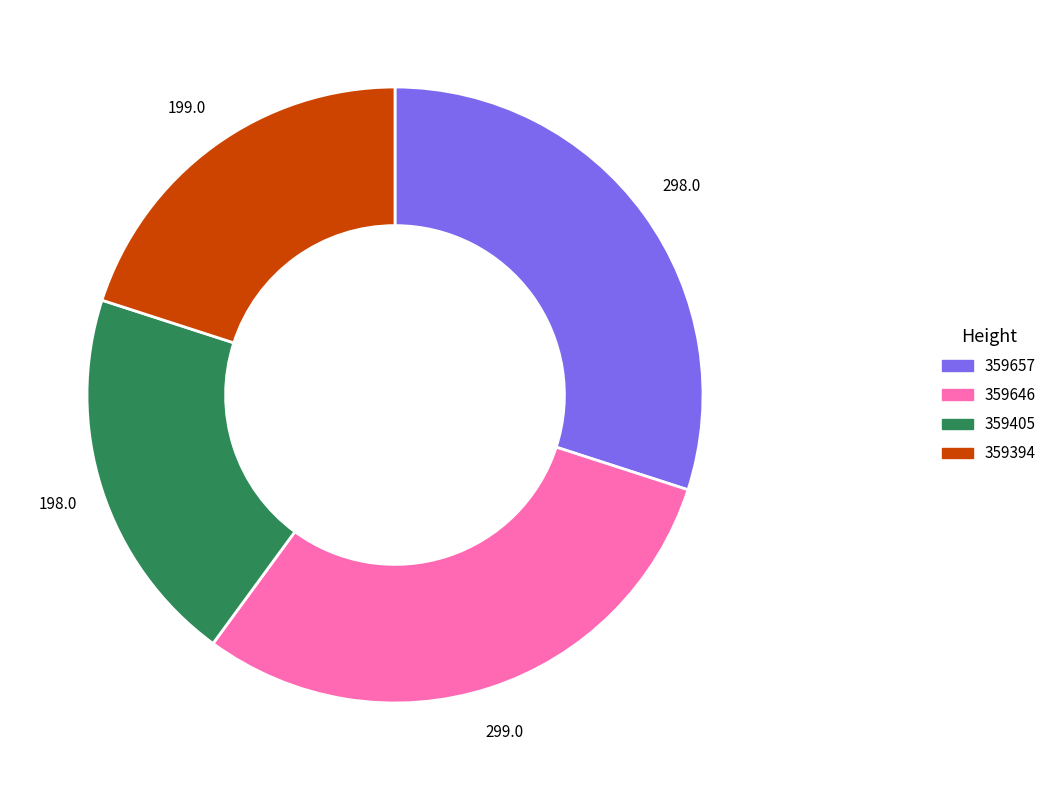

Count the number of slices in the pie.

4